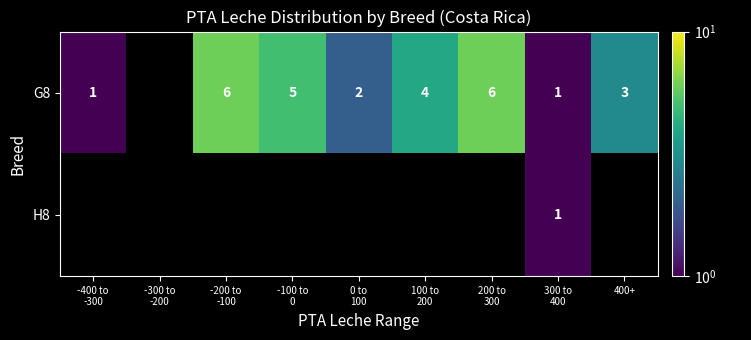

At how many categories does at least one series exceed 1?

6